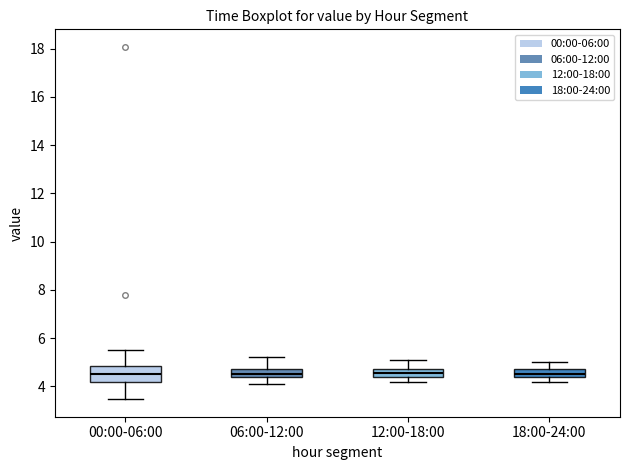

Which box is the tallest, from its lower edge to its upper edge?

00:00-06:00